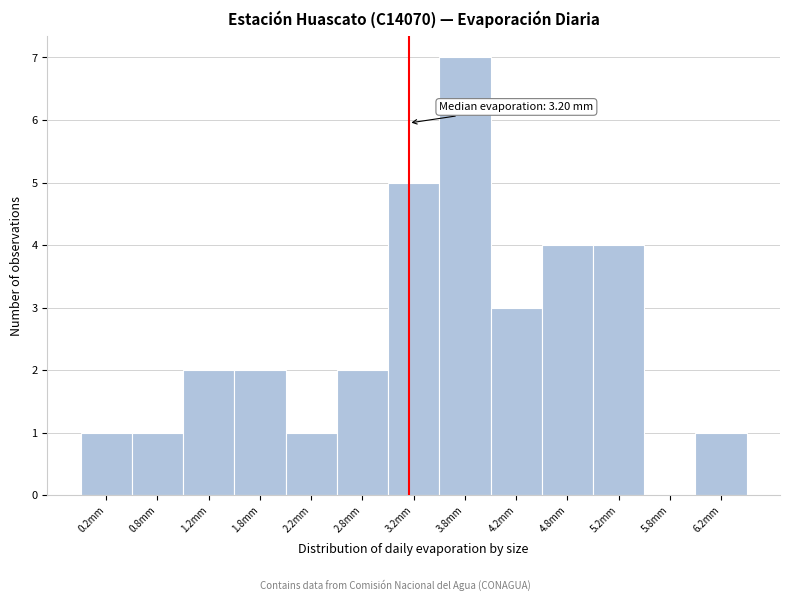

Which range on the x-axis has the tallest bar?

3.5 to 4.0